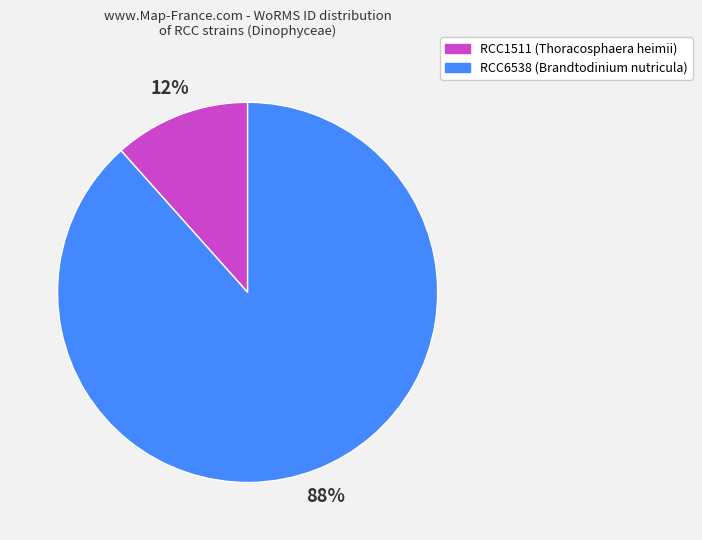

Does any single category account for the majority?

Yes